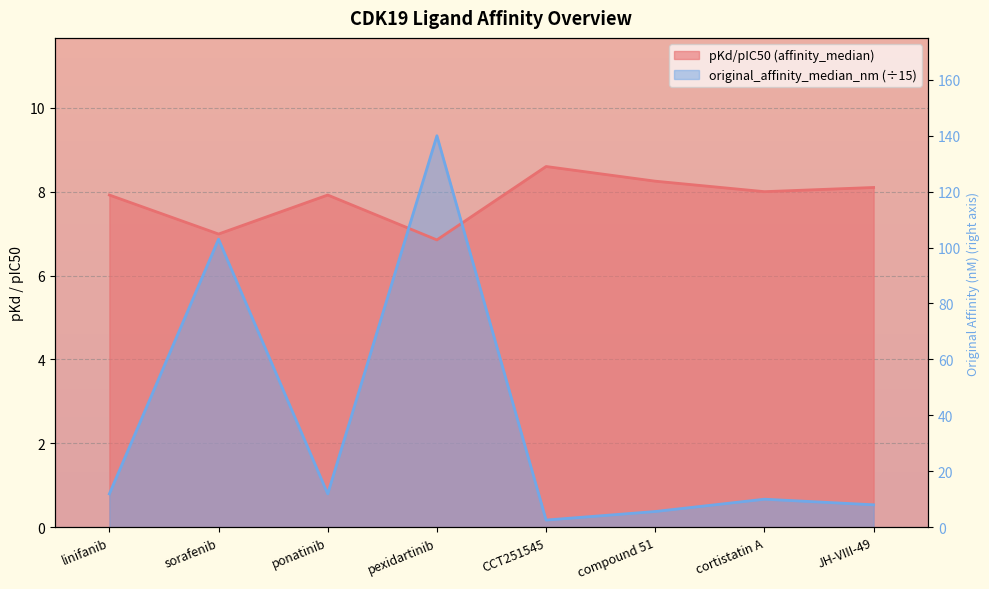

What is the greatest value displayed?

9.3